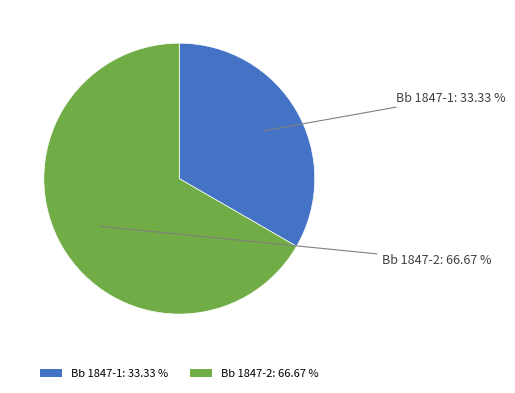

How many slices are in this pie chart?

2